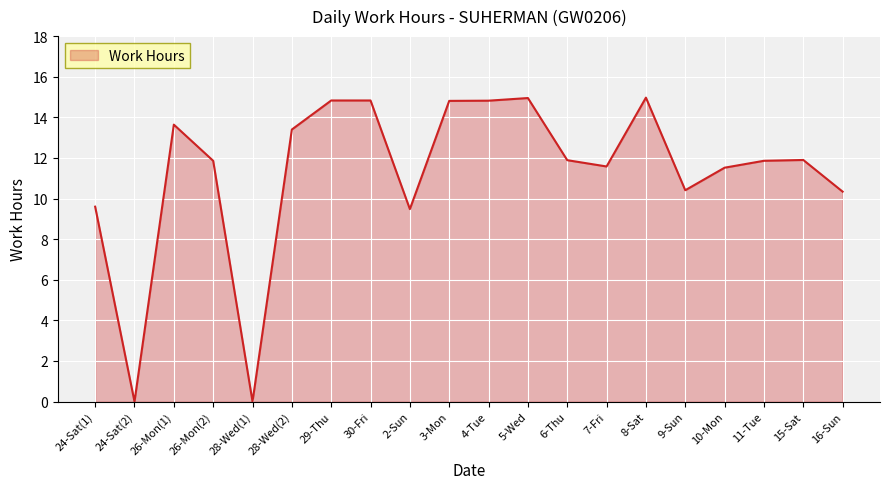

What position from the left is 8-Sat?

15